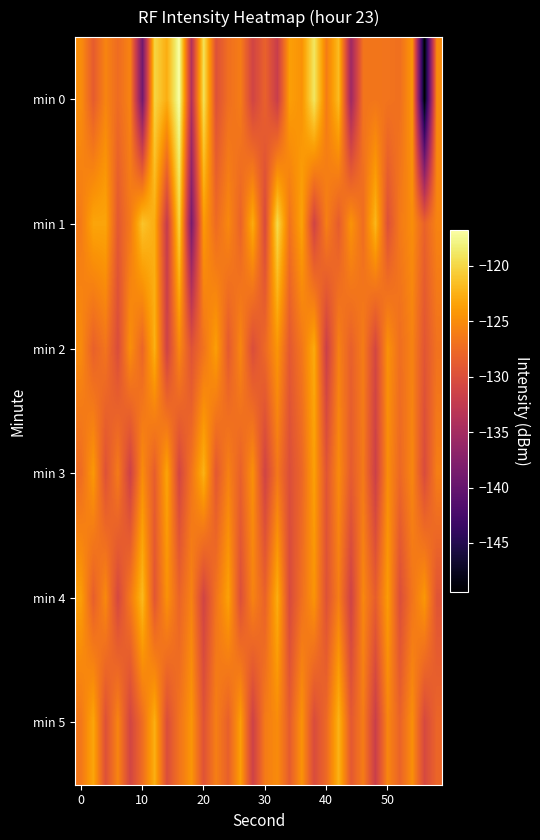

What is the smallest value displayed?

-149.4